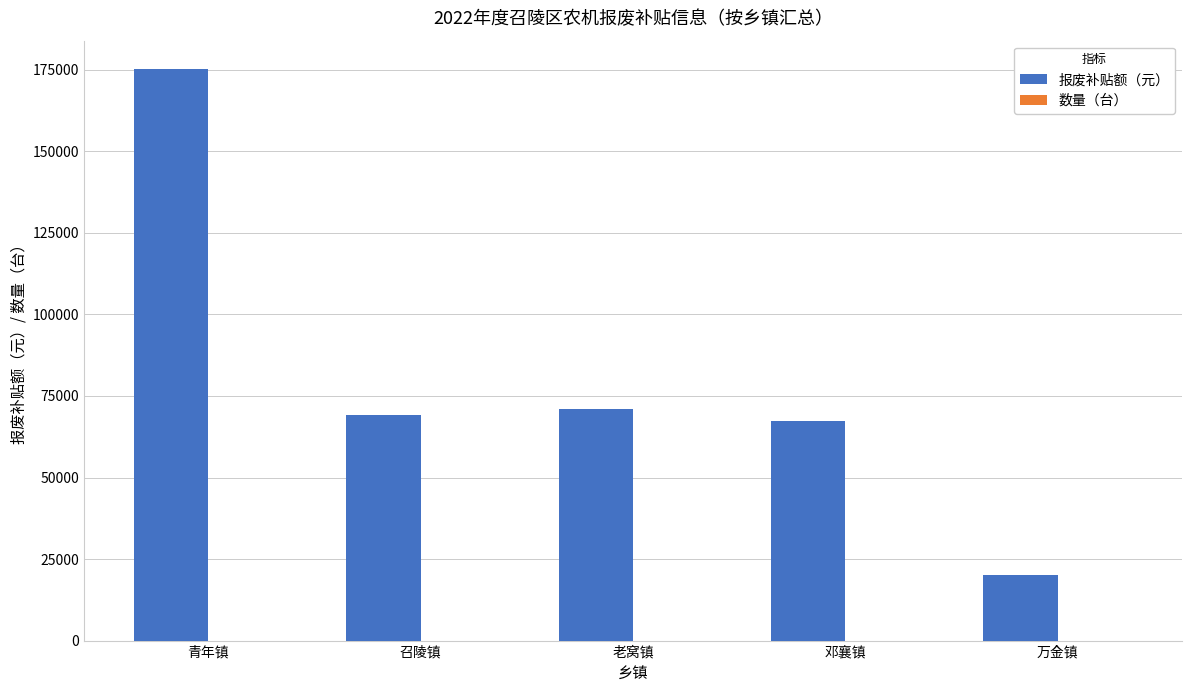

How many groups of bars are there?

5